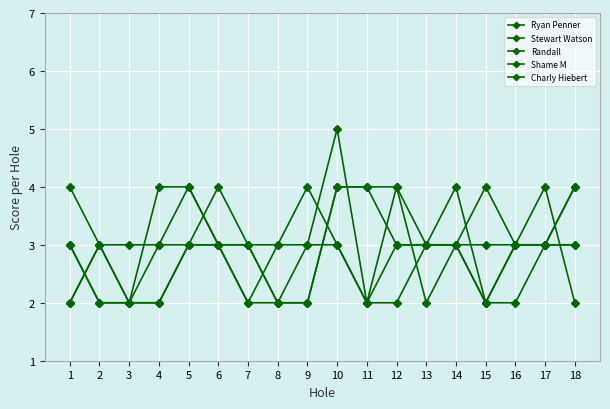

Is this an area chart (filled region under the line)?

No